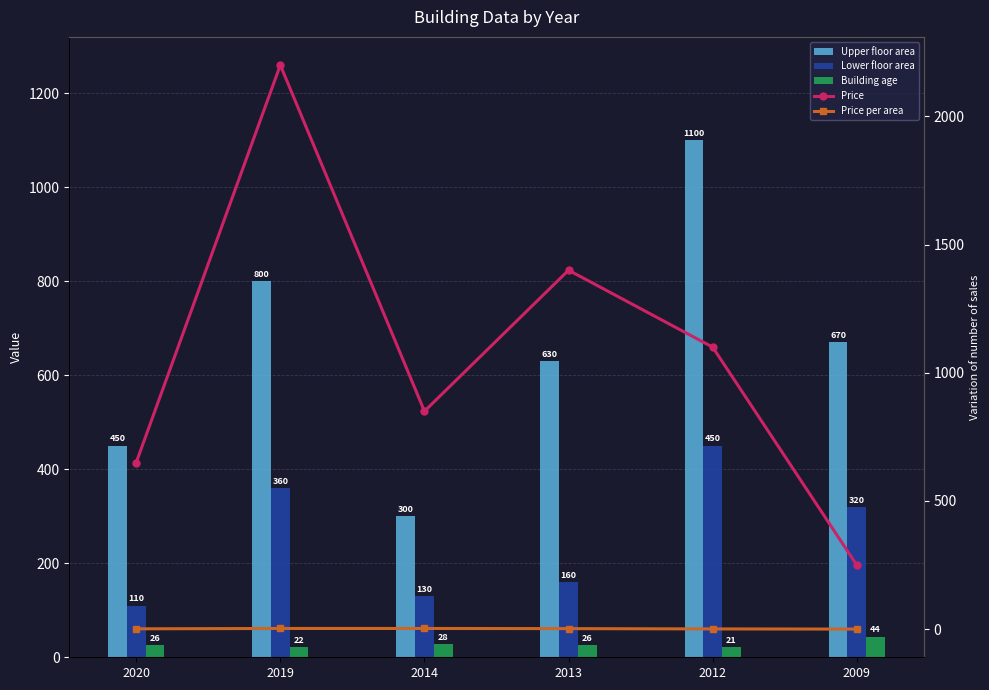

What is the highest value of the Lower floor area series?

450.0